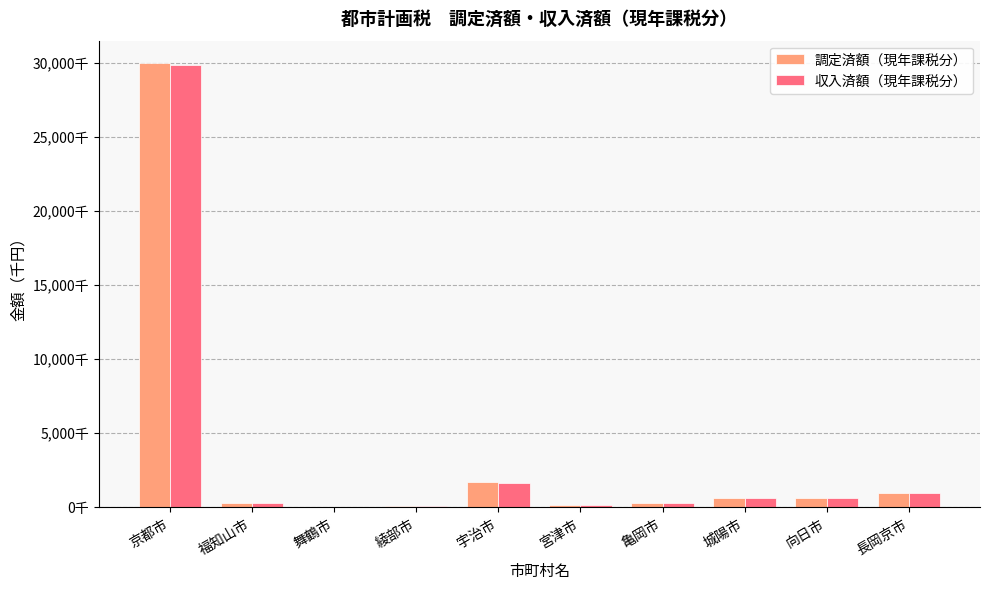

List the labels in order of 調定済額（現年課税分） value, smallest first.

舞鶴市, 綾部市, 宮津市, 亀岡市, 福知山市, 向日市, 城陽市, 長岡京市, 宇治市, 京都市